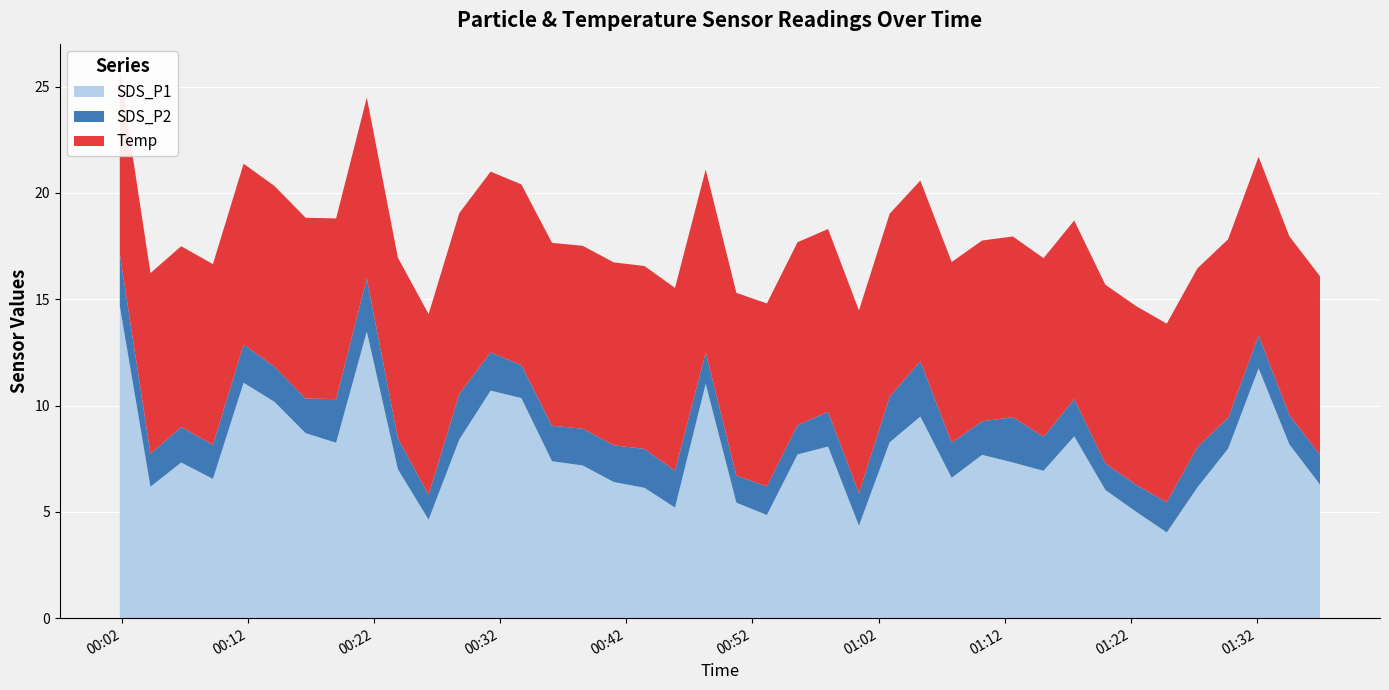

Reading left to right, list all the values displayed in this chart.

SDS_P1: 14.7	6.2	7.3	6.5	11.1	10.2	8.7	8.2	13.5	7.0	4.6	8.4	10.7	10.3	7.4	7.2	6.4	6.1	5.2	11.0	5.4	4.8	7.7	8.1	4.3	8.3	9.5	6.6	7.7	7.3	6.9	8.6	6.0	5.0	4.0	6.2	8.0	11.8	8.2	6.3
SDS_P2: 2.5	1.6	1.7	1.6	1.8	1.6	1.6	2.0	2.5	1.4	1.2	2.1	1.8	1.6	1.7	1.7	1.7	1.8	1.7	1.5	1.3	1.4	1.4	1.6	1.5	2.1	2.6	1.6	1.6	2.1	1.6	1.8	1.2	1.3	1.4	1.9	1.4	1.6	1.4	1.4
Temp: 8.6	8.5	8.5	8.5	8.5	8.5	8.5	8.5	8.5	8.5	8.5	8.5	8.5	8.5	8.6	8.6	8.6	8.6	8.6	8.6	8.6	8.6	8.6	8.6	8.6	8.6	8.5	8.5	8.5	8.5	8.4	8.4	8.4	8.4	8.4	8.4	8.4	8.4	8.4	8.4